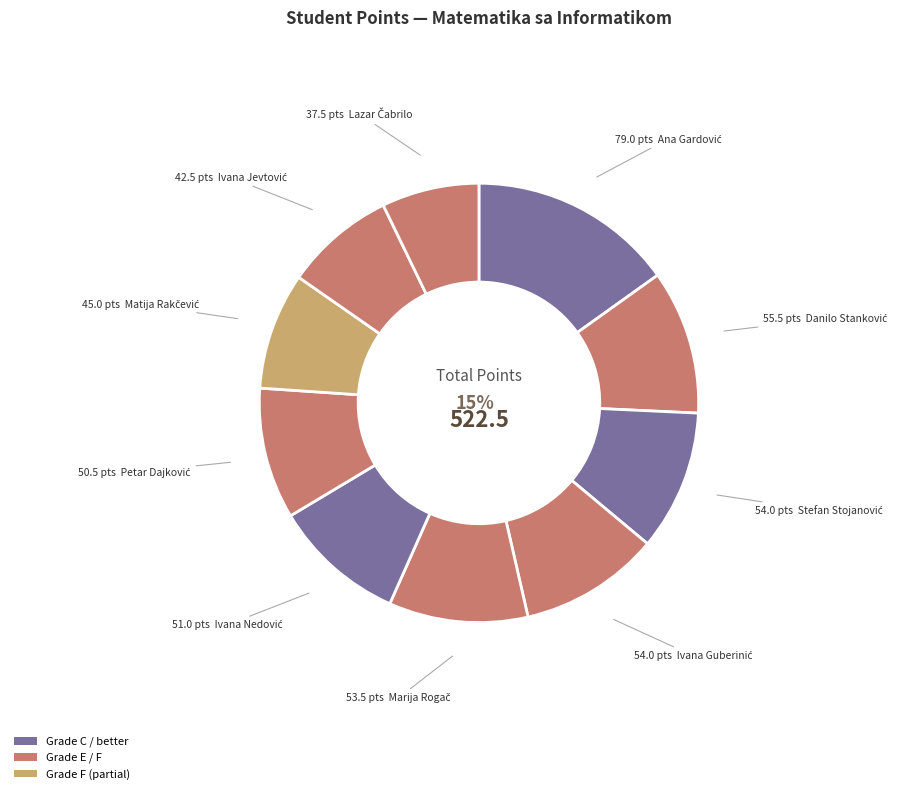

Which category has the smallest portion of the pie?

Lazar Čabrilo